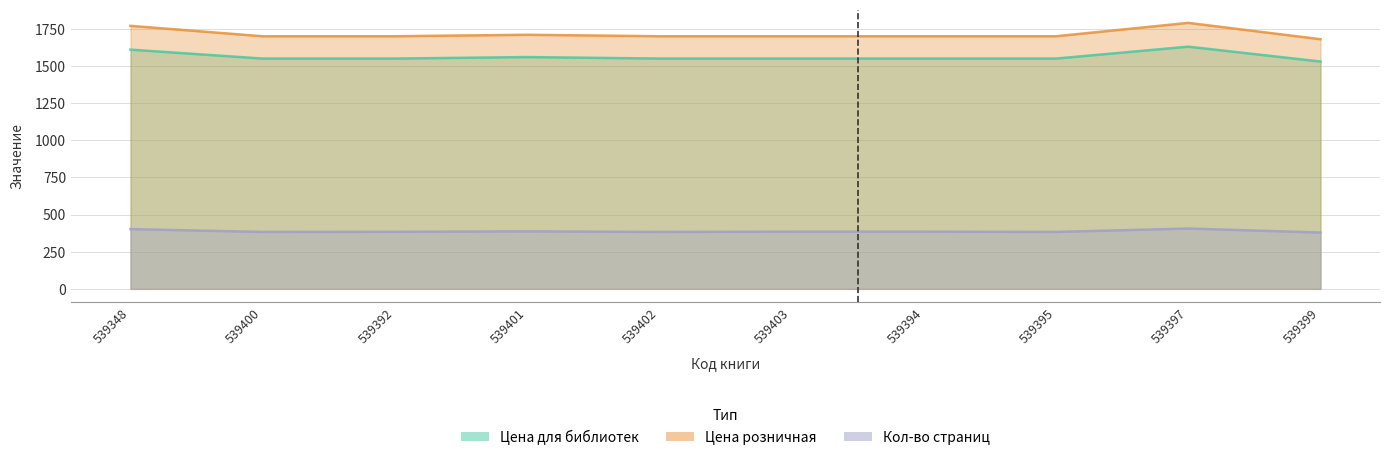

At which label does Цена для библиотек first exceed 1549?

539348